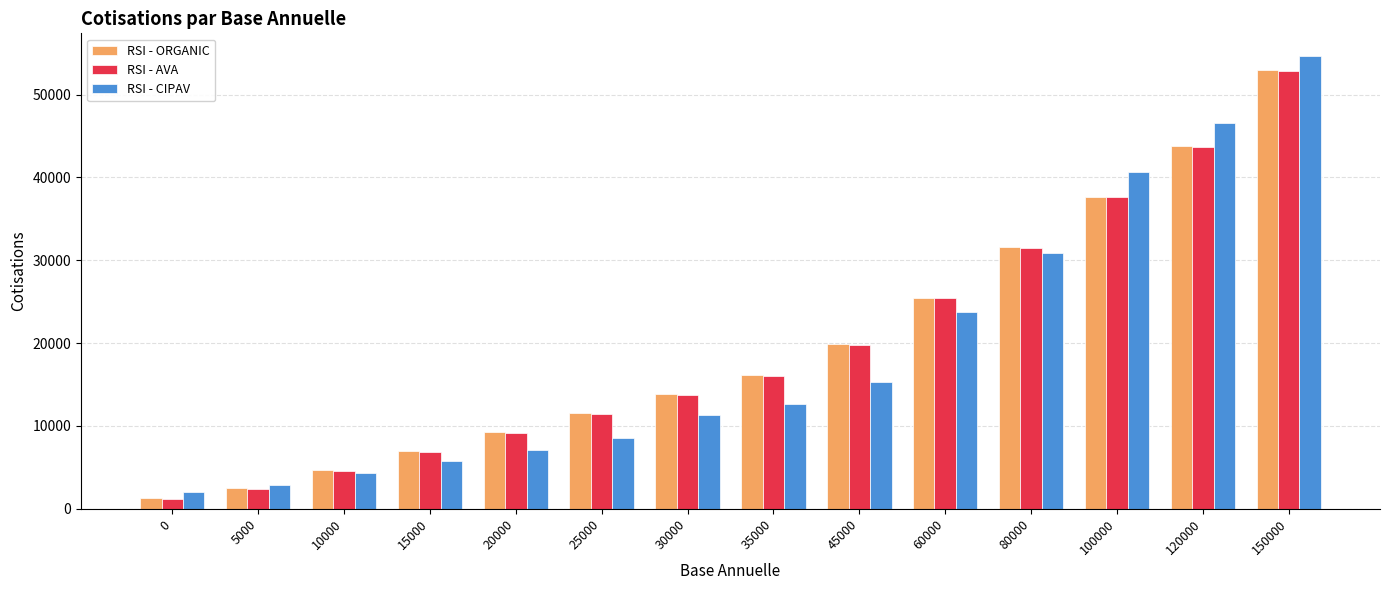

Which series has the widest spread of values?

RSI - CIPAV